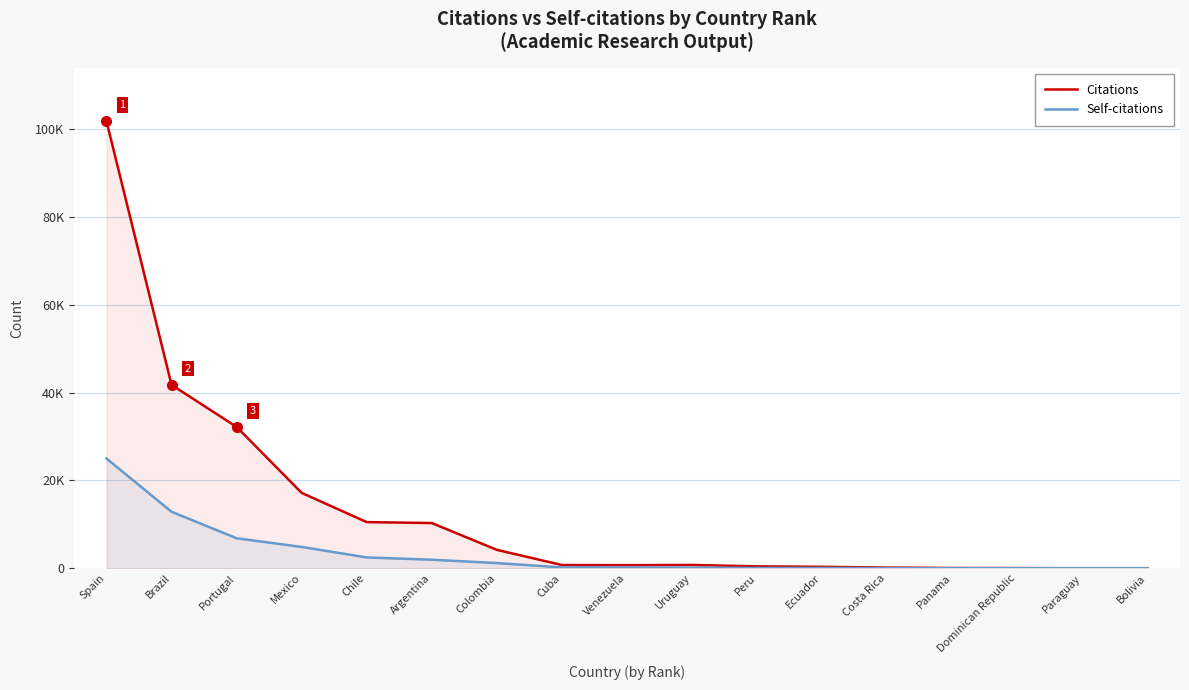

How many data points in Citations are less than 733?

8